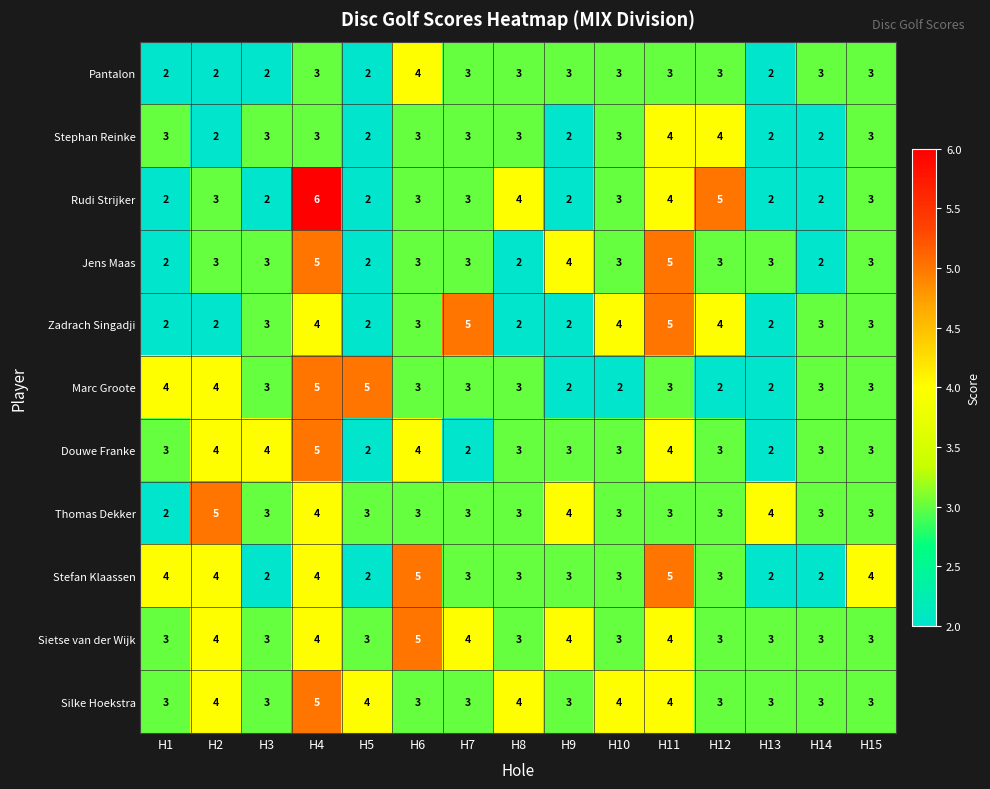

True or false: Thomas Dekker has a value of 3 at H5.

True